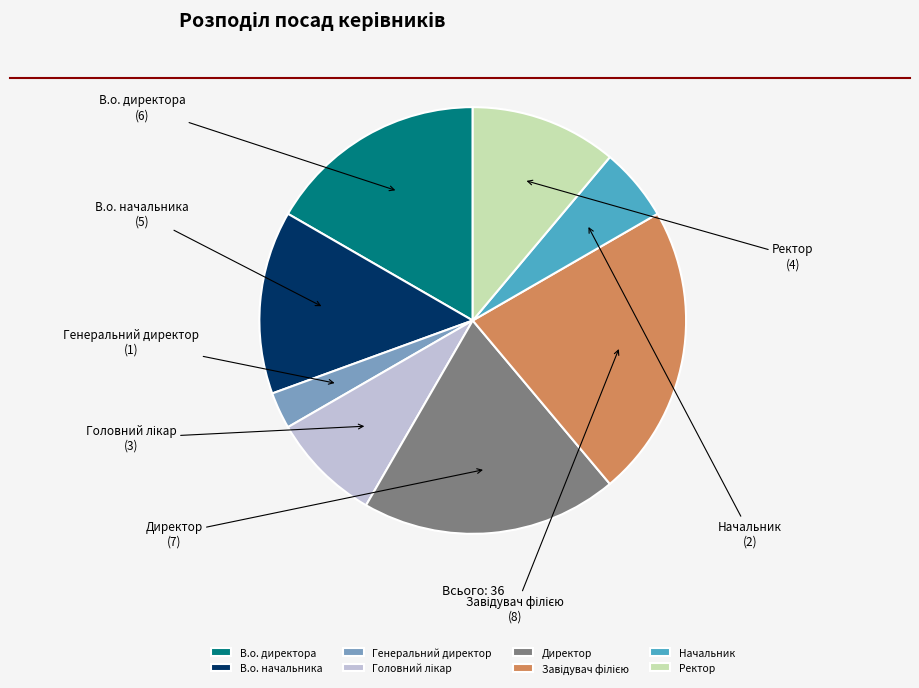

Which has a higher value, В.о. директора or В.о. начальника?

В.о. директора